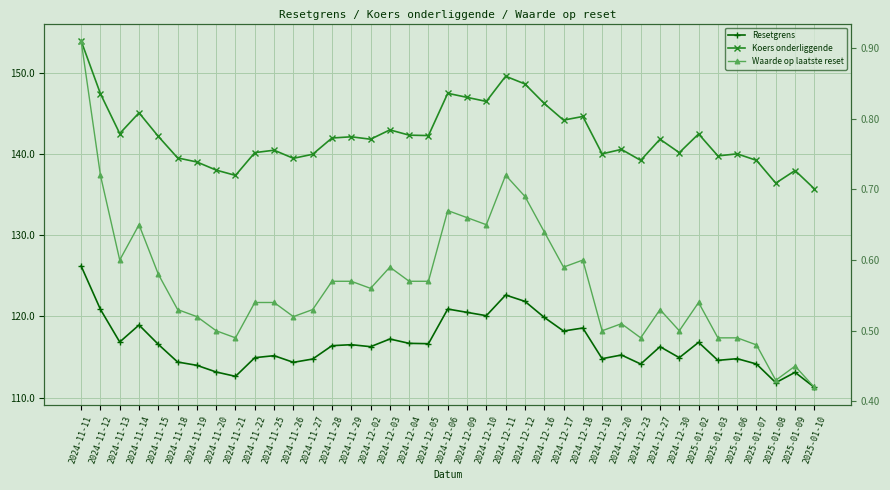

Which has a higher value, 2025-01-10 or 2025-01-02?

2025-01-02